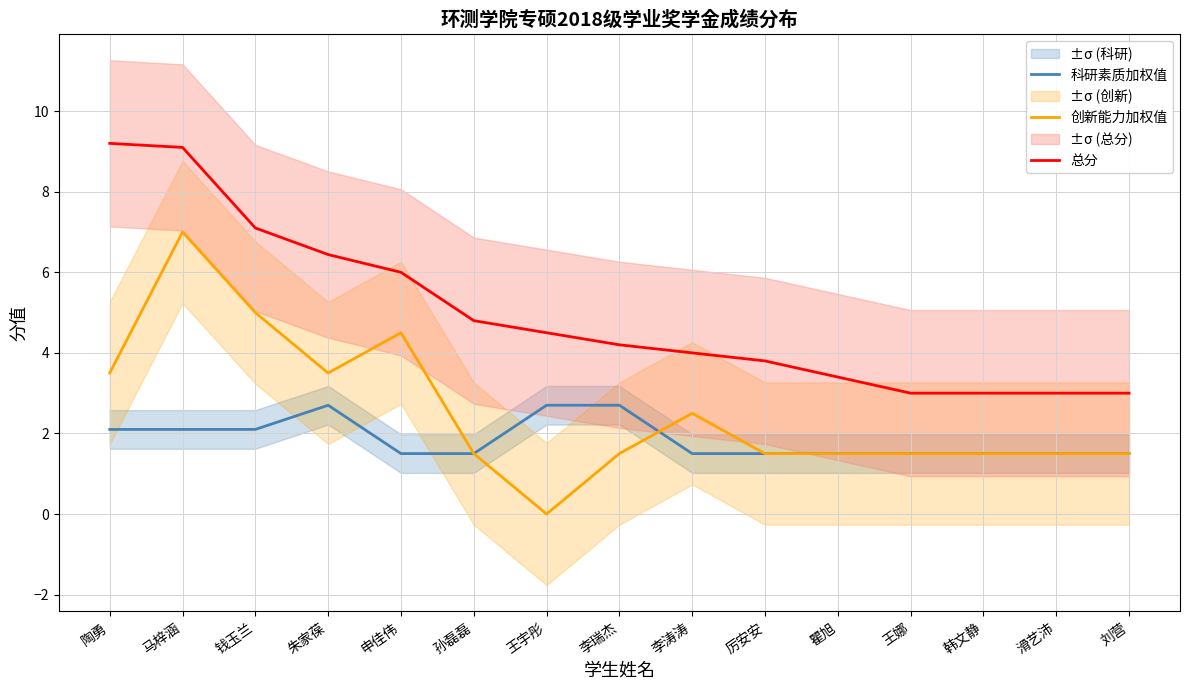

True or false: 总分 and 创新能力加权值 cross at least once.

False